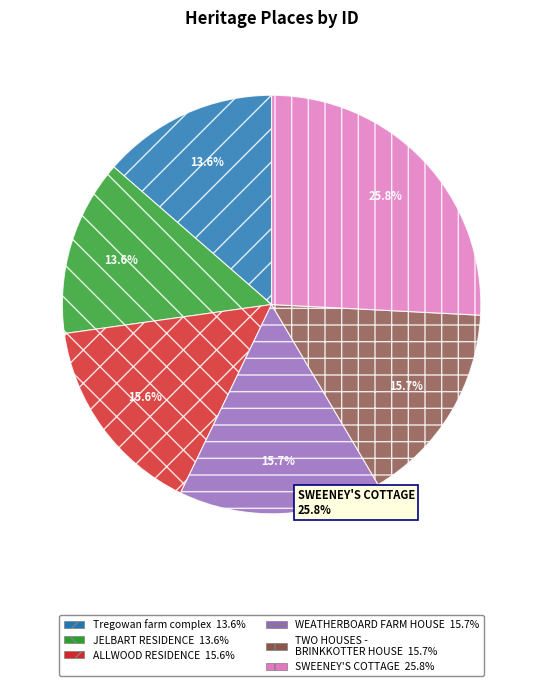

Is there a majority slice in this chart?

No